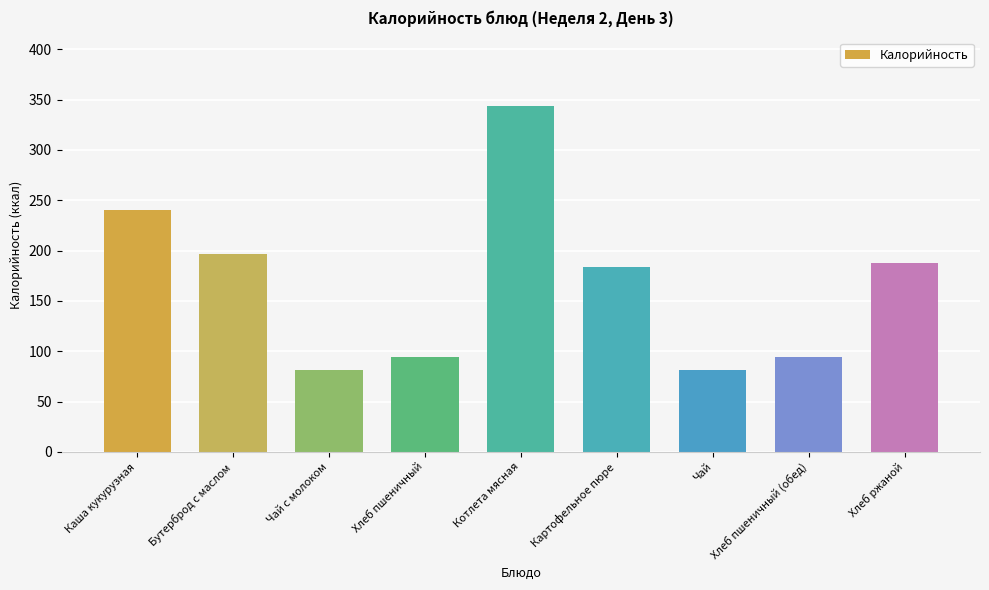

What is the label of the 7th bar from the right?

Чай с молоком